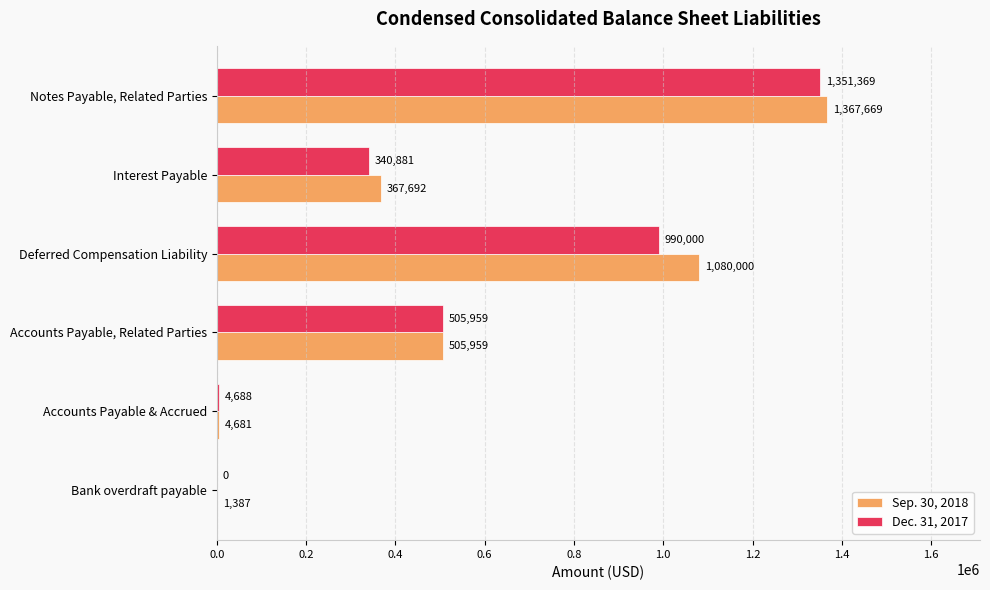

Is the value of Sep. 30, 2018 at Bank overdraft payable greater than the value of Dec. 31, 2017 at Interest Payable?

No